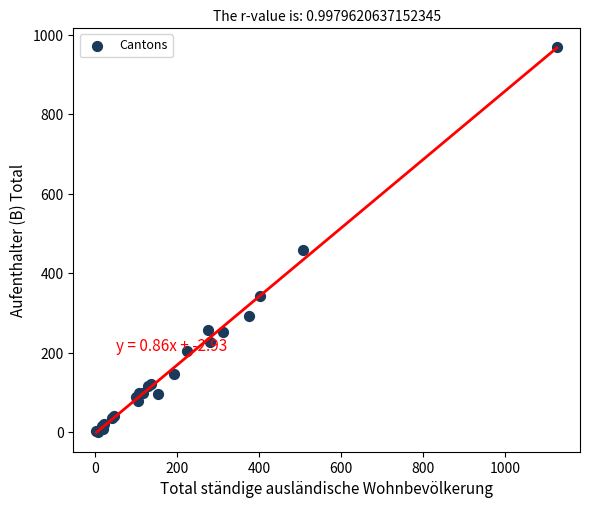

What Y value in the scatter plot is closest to 485?

459